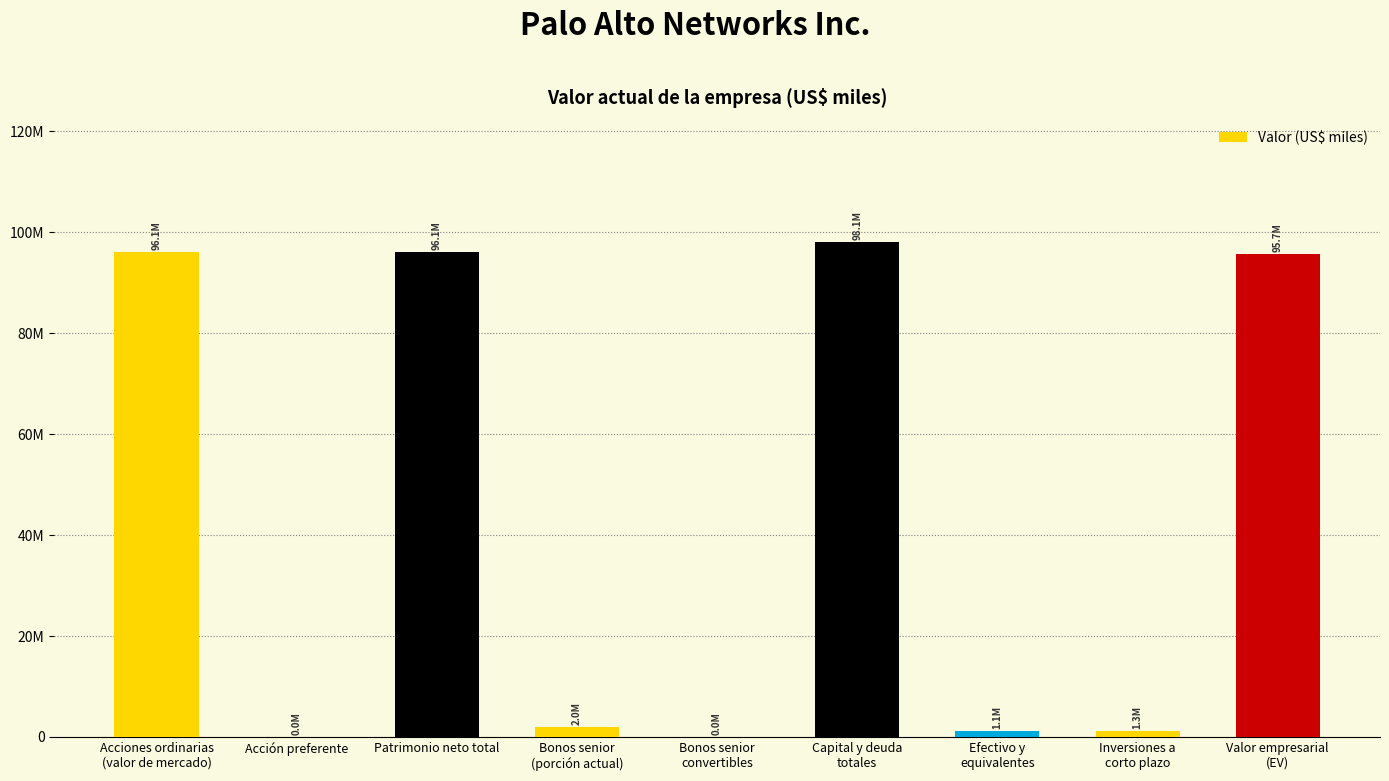

List the labels in order of value, largest first.

Capital y deuda
totales, Acciones ordinarias
(valor de mercado), Patrimonio neto total, Valor empresarial
(EV), Bonos senior
(porción actual), Inversiones a
corto plazo, Efectivo y
equivalentes, Acción preferente, Bonos senior
convertibles